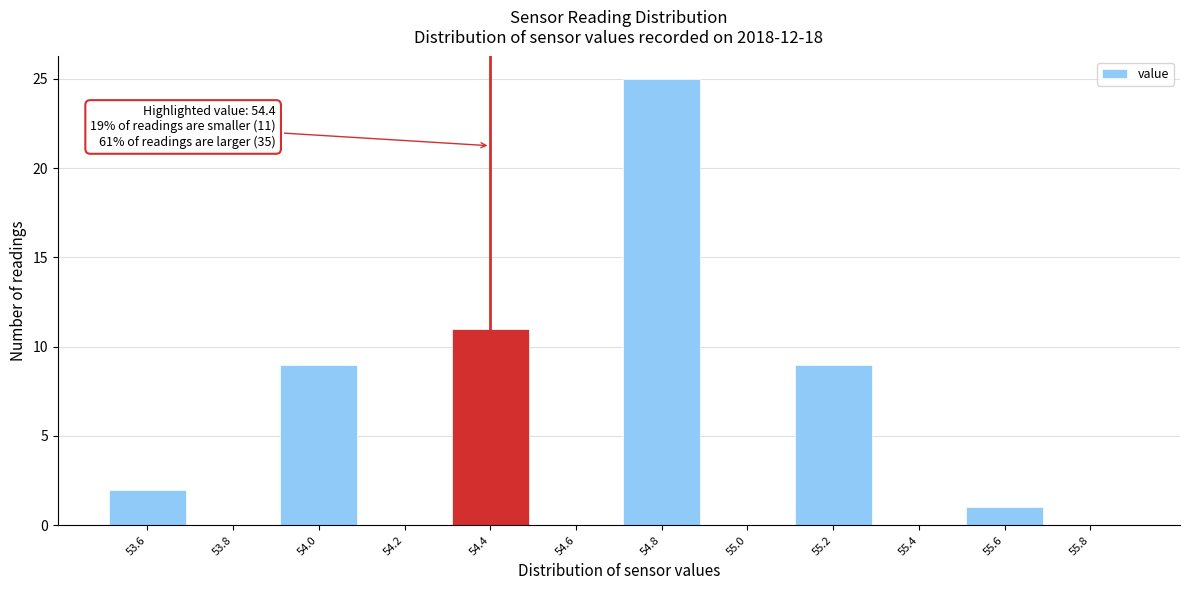

Which range on the x-axis has the tallest bar?

54.7 to 54.9